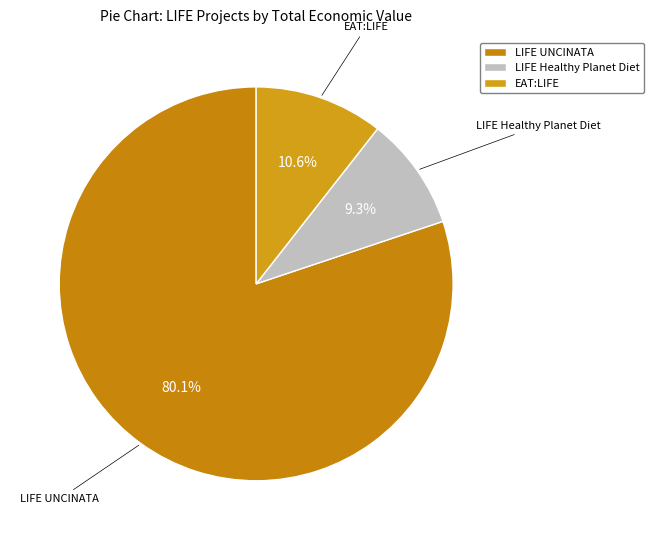

Between LIFE UNCINATA and LIFE Healthy Planet Diet, which is larger?

LIFE UNCINATA